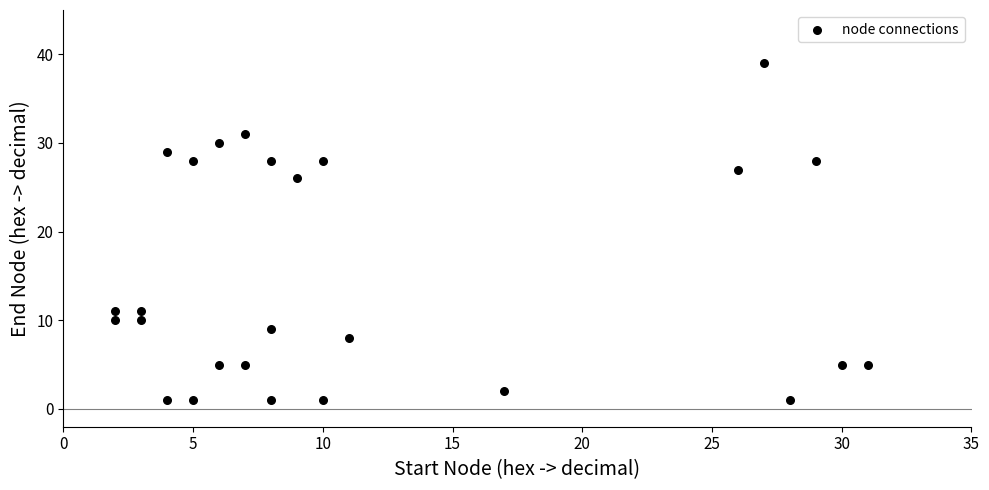

What Y value in the scatter plot is closest to 20?

26